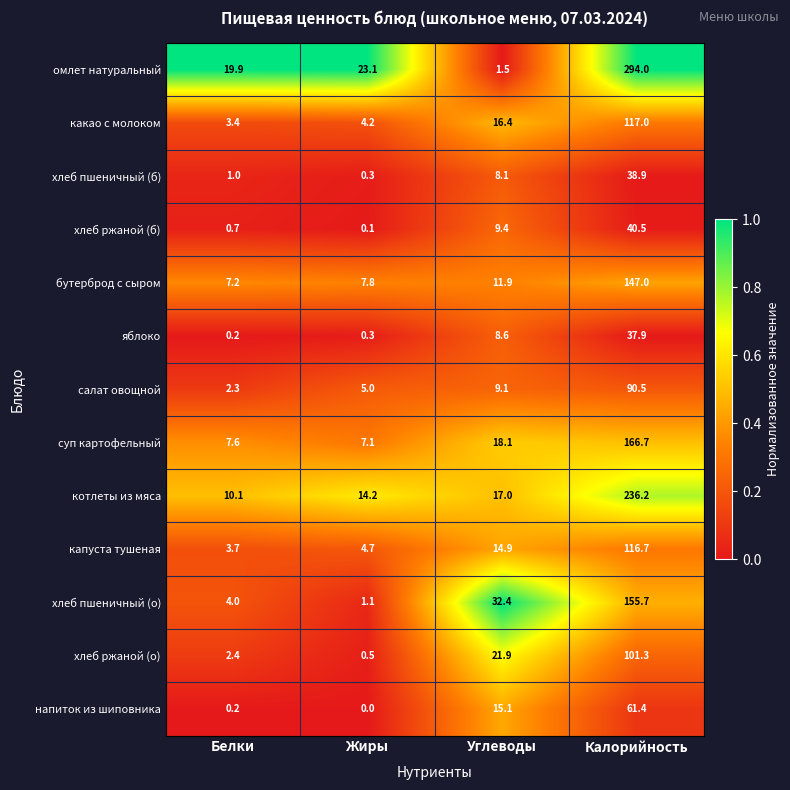

Which series has the largest total across all categories?

омлет натуральный